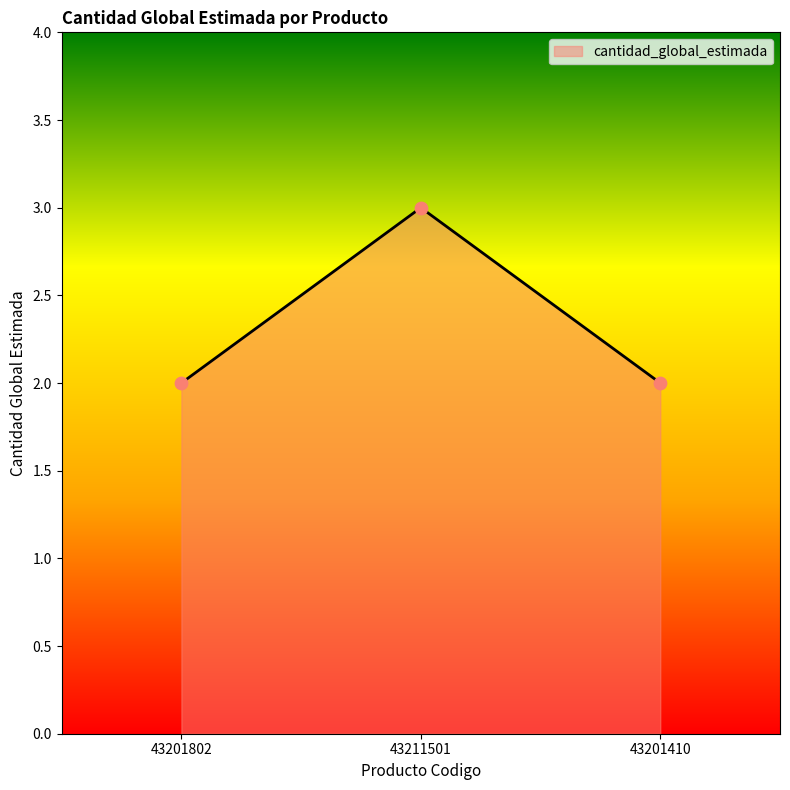

Approximately how many times larger is the value at 43211501 compared to 43201802?

1.5